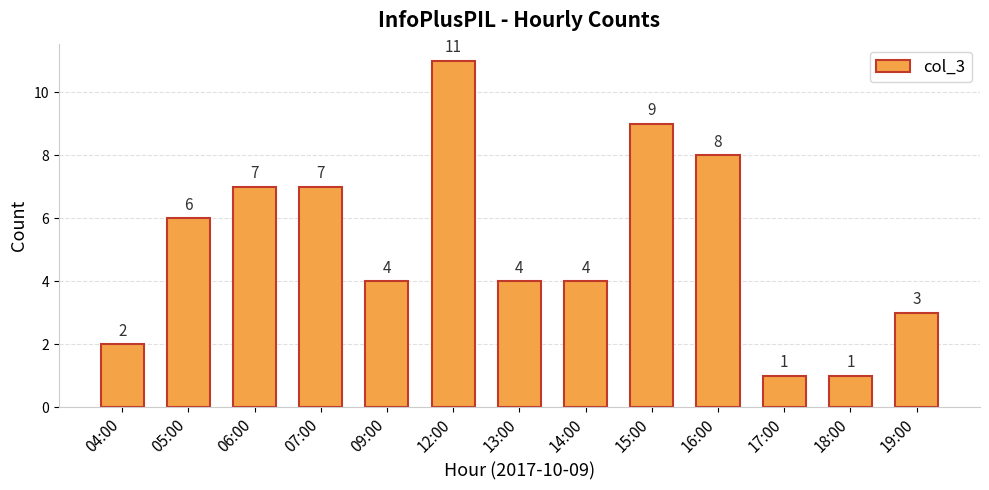

Reading right to left, list all the values displayed in this chart.

19:00=3	18:00=1	17:00=1	16:00=8	15:00=9	14:00=4	13:00=4	12:00=11	09:00=4	07:00=7	06:00=7	05:00=6	04:00=2